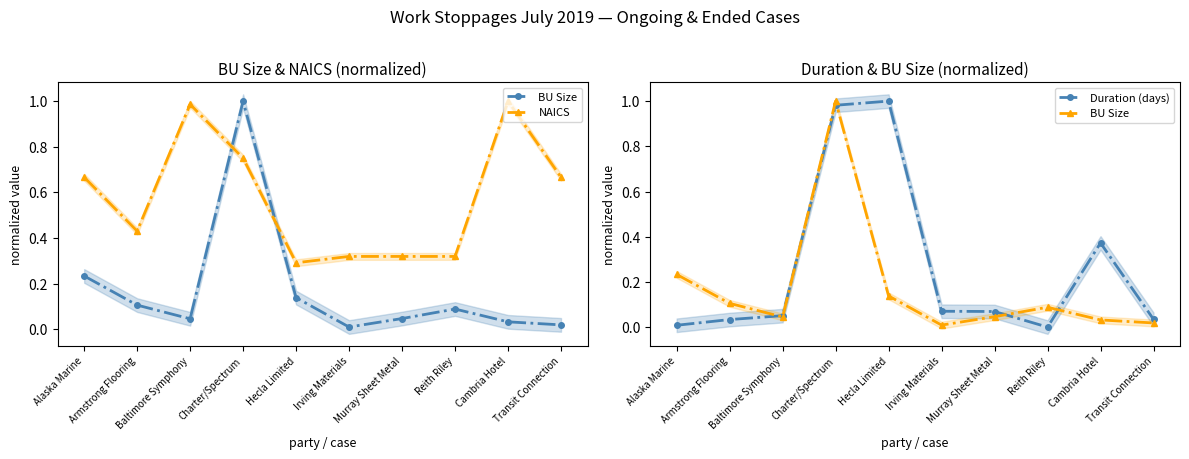

Rank the series by their maximum value, from highest to lowest.

BU Size, NAICS, Duration (days)